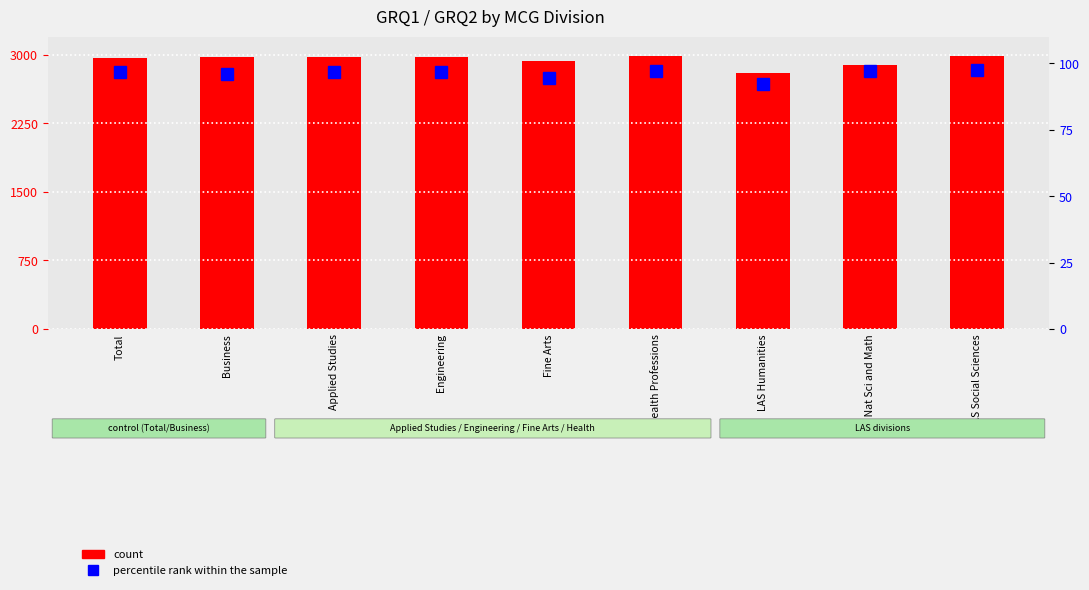

Are the bars grouped side by side (vs. stacked)?

Yes